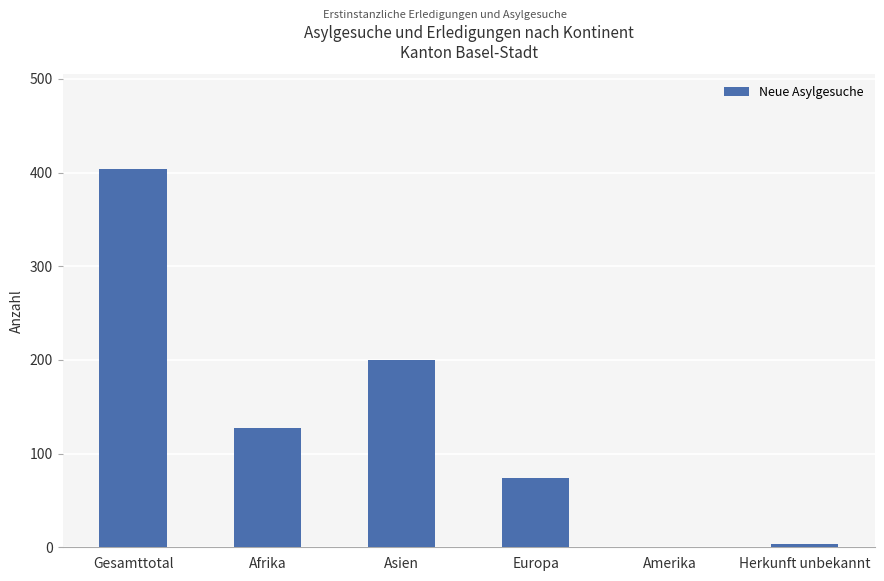

Between Asien and Gesamttotal, which is larger?

Gesamttotal